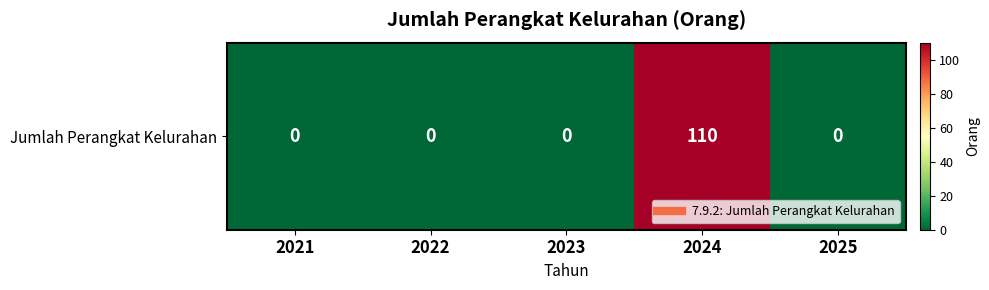

What is the difference between the maximum and minimum values?

110